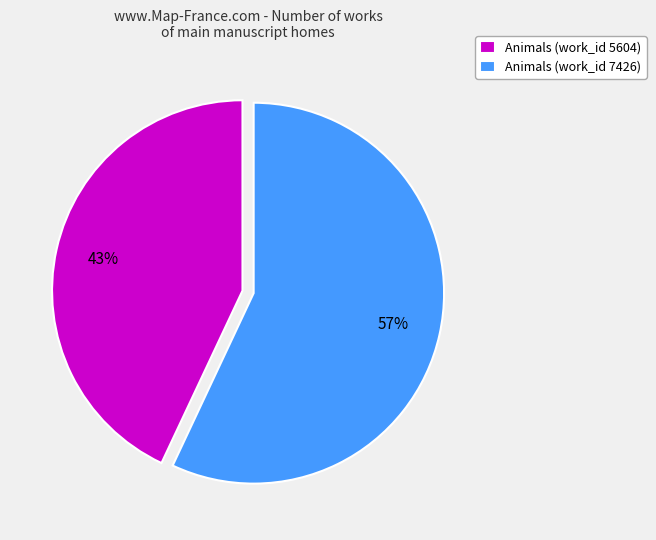

What is the largest slice in the pie chart?

Animals (work_id 7426)